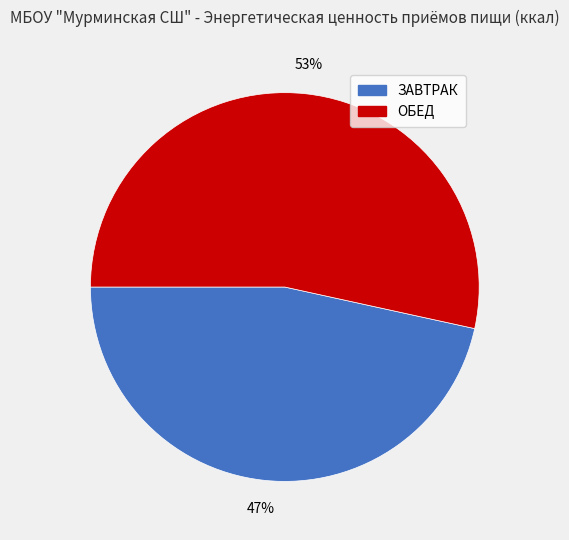

Does any single category account for the majority?

Yes